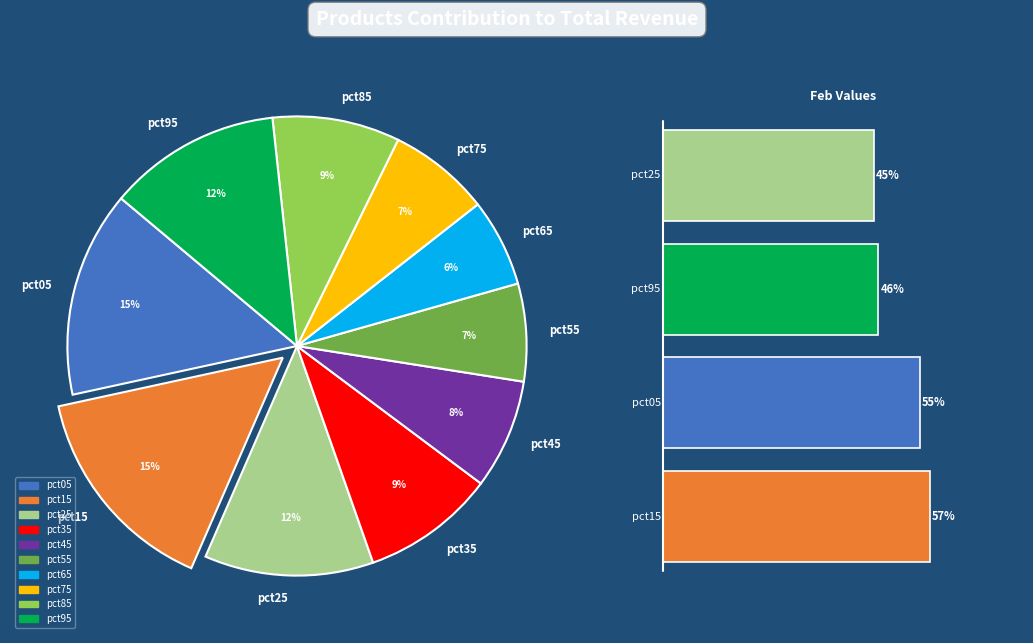

Count the number of slices in the pie.

10